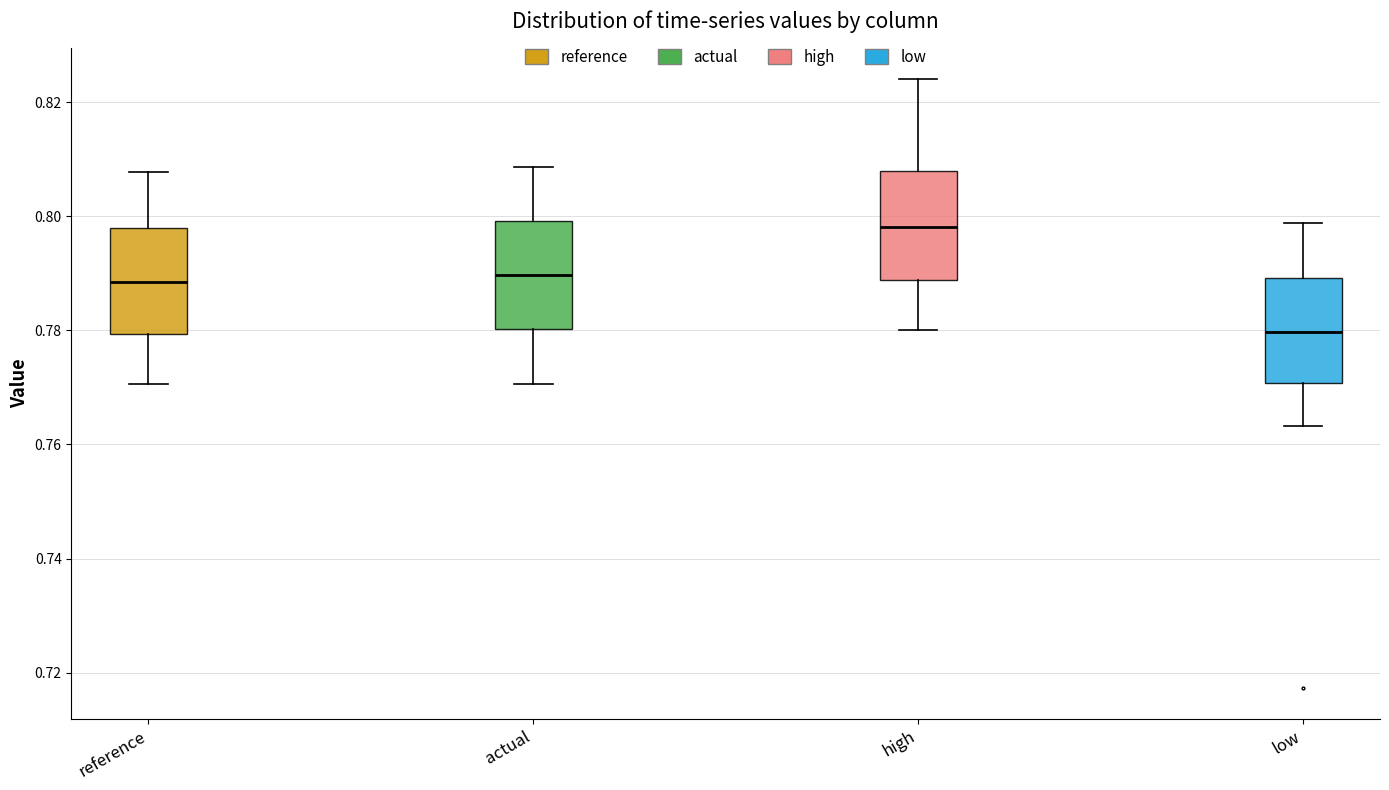

Where is the lower edge of the box for actual on the y-axis? The values are not printed on the chart, so give them approximately, as read against the axis.

0.780